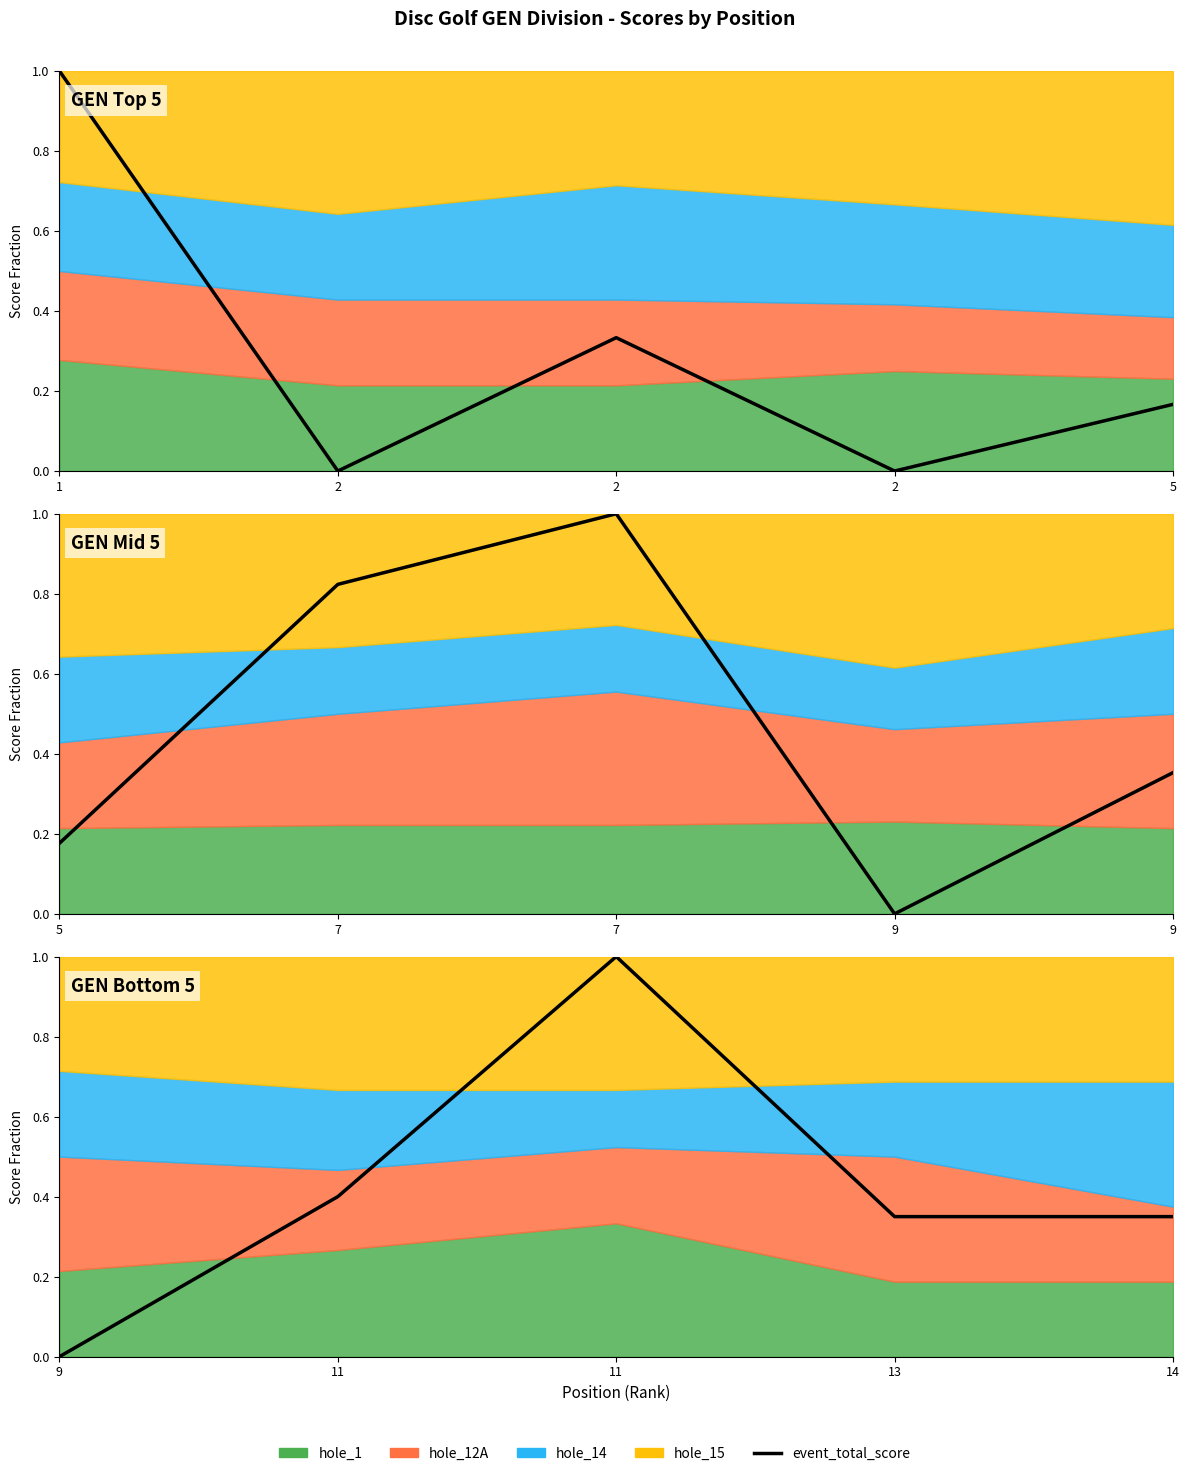

What is the greatest value displayed?

1.0